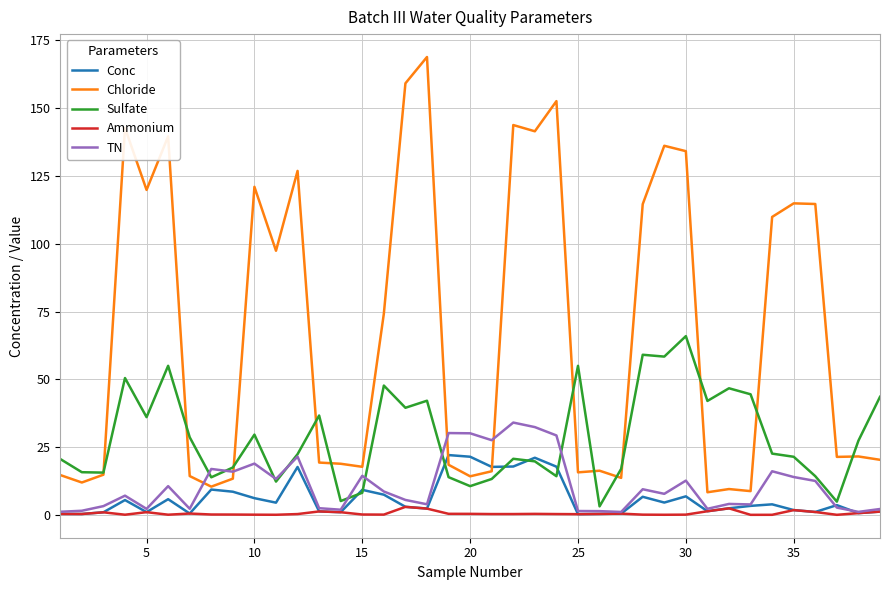

Which series has the widest spread of values?

Chloride